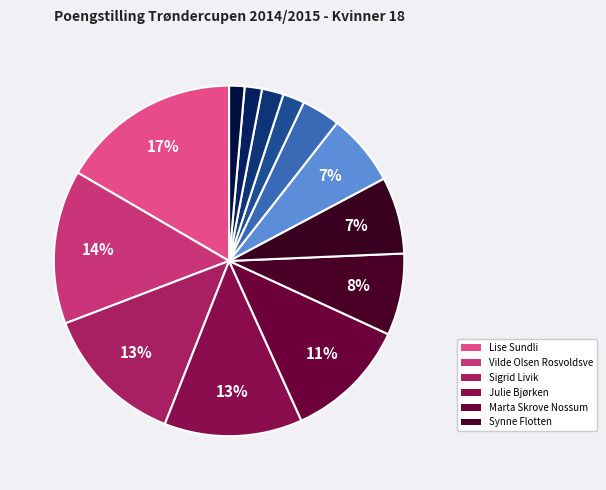

Rank the categories by value from lowest to highest.

Anne Guro Bekken, Marie Kvistad Vee, Martine Østraat Røkke, Maja Arnekleiv, Silje Gløtheim, Anna Kristine Størseth, Ingrid Grue, Synne Flotten, Marta Skrove Nossum, Julie Bjørken, Sigrid Livik, Vilde Olsen Rosvoldsve, Lise Sundli